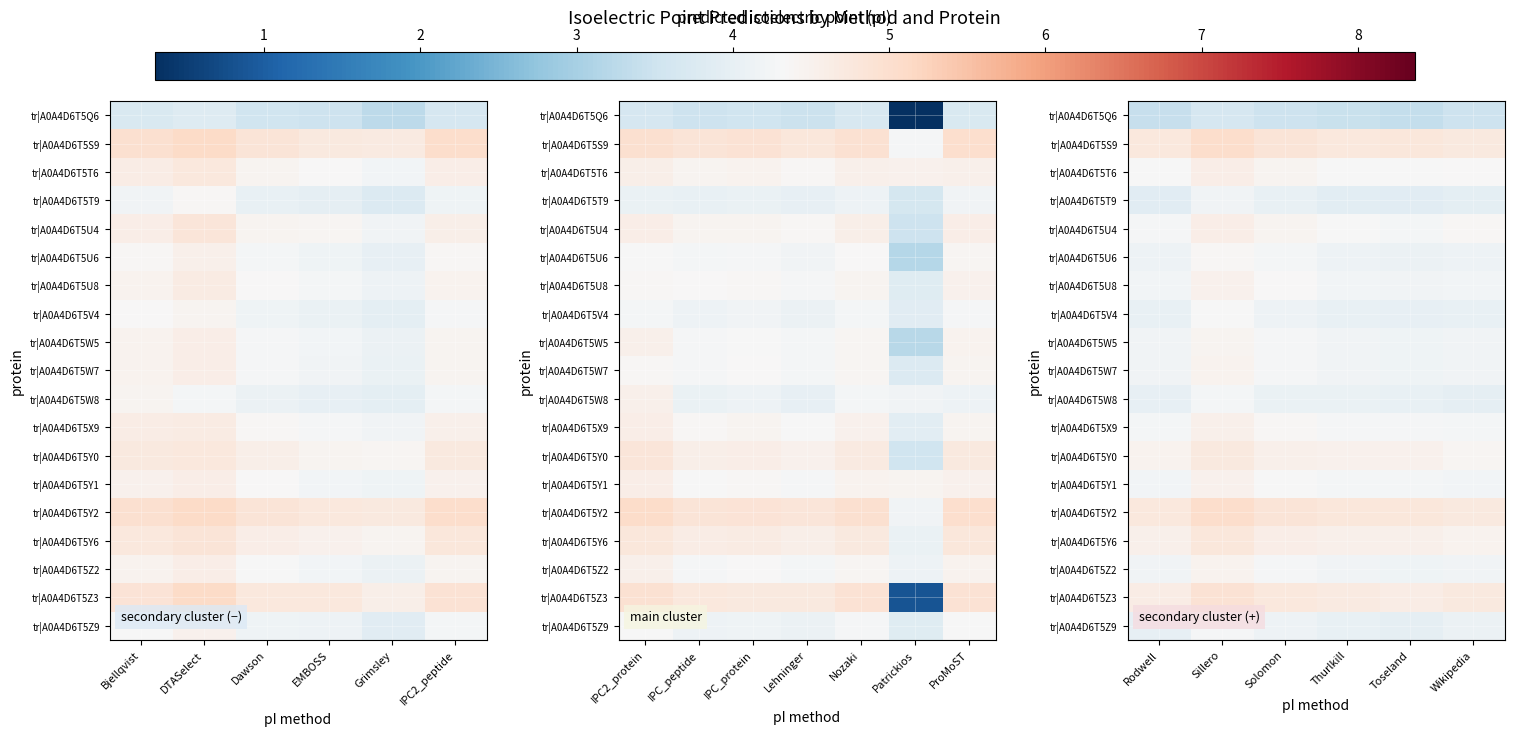

What is the maximum value for tr|A0A4D6T5Q6?

3.7